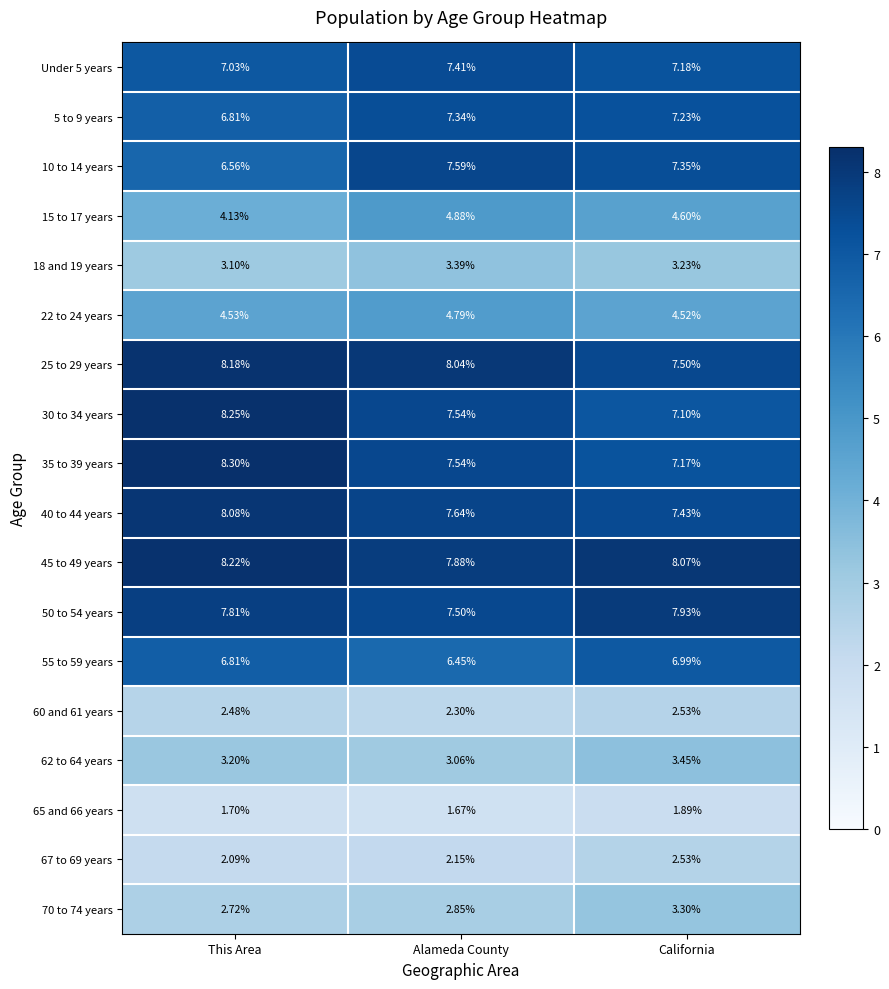

At which category is the sum across all series the highest?

Alameda County